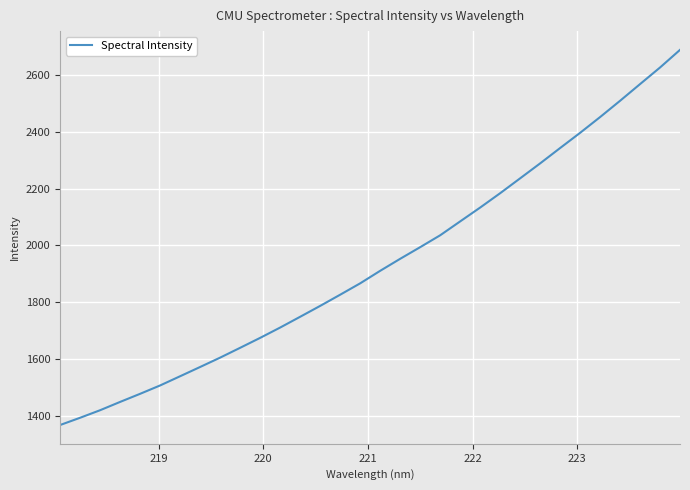

What is the maximum value shown in the chart?

2687.5